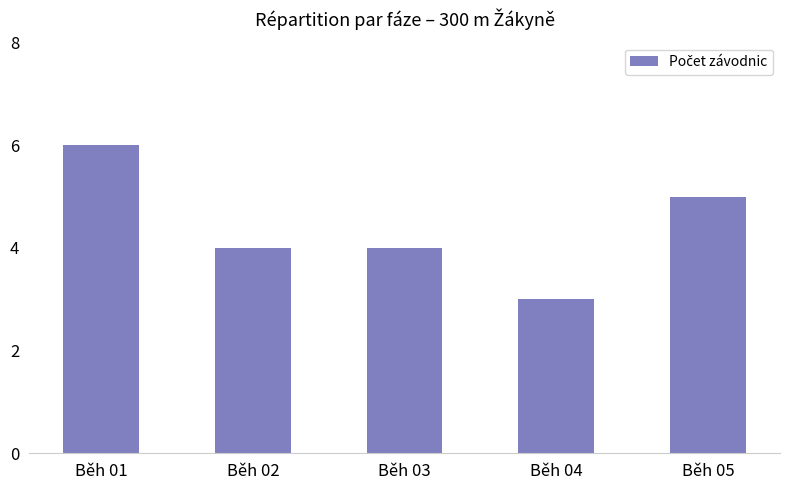

What is the value of the 3rd bar from the left?

4